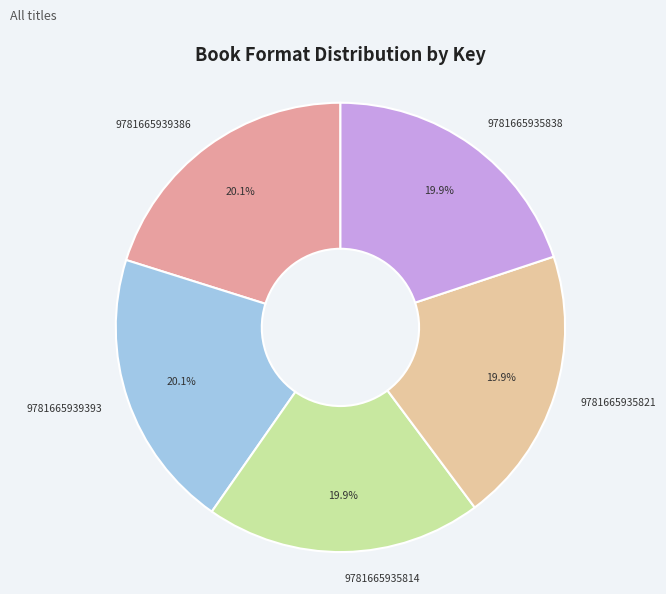

Do 9781665935821 and 9781665939386 together represent more than half of the pie?

No